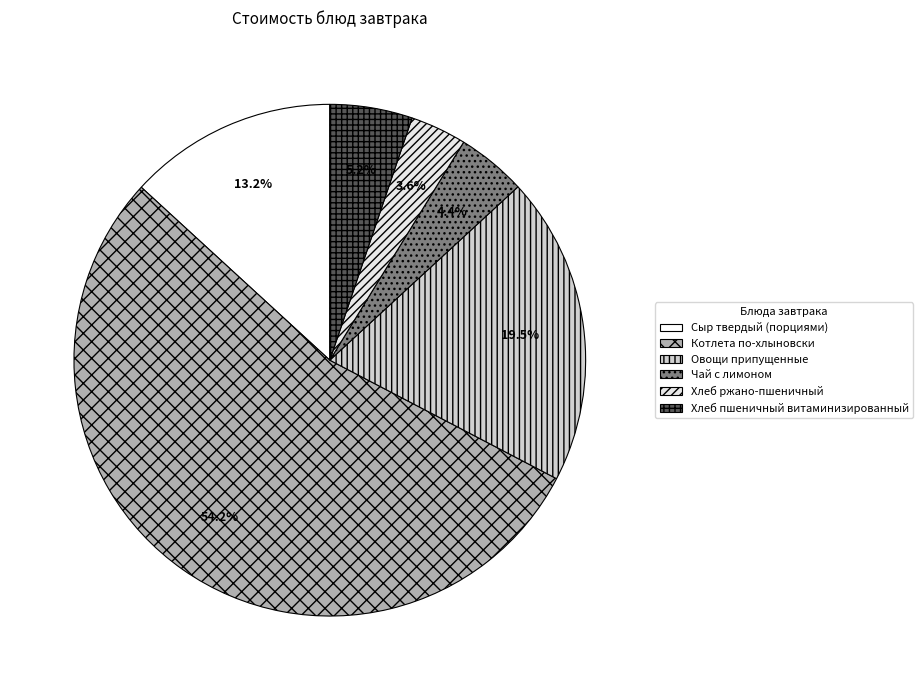

Between Хлеб пшеничный витаминизированный and Чай с лимоном, which is larger?

Хлеб пшеничный витаминизированный